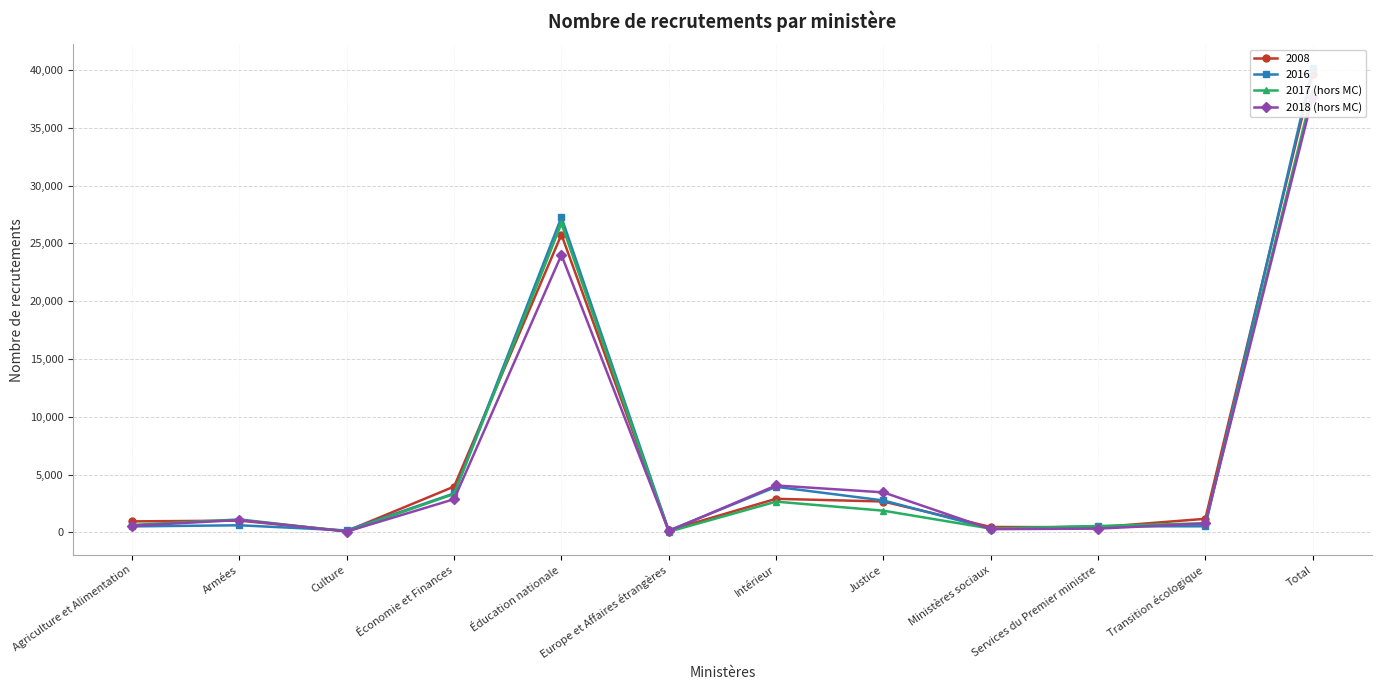

How many lines are shown in the chart?

2